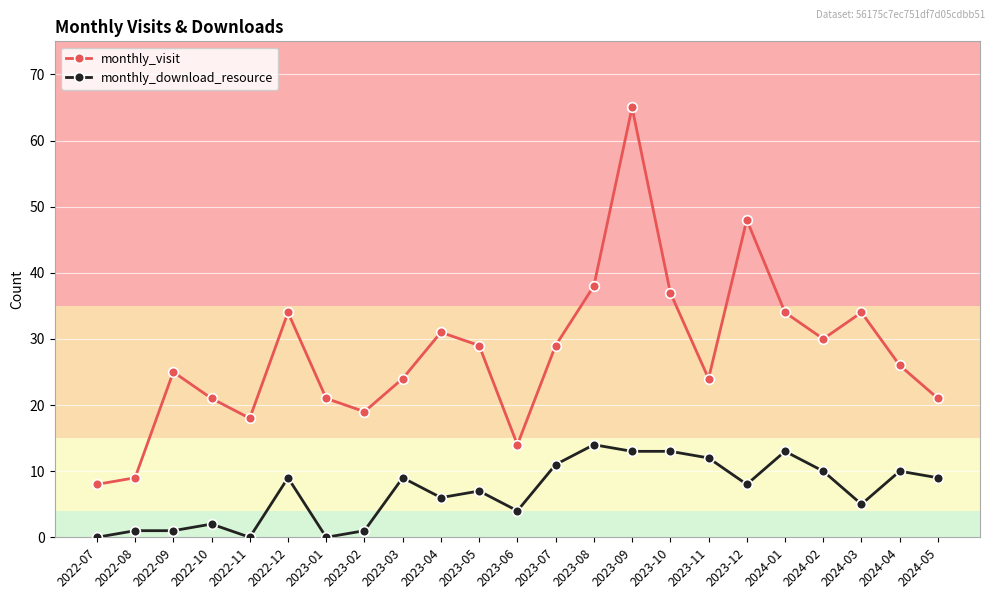

What is the greatest value displayed?

65